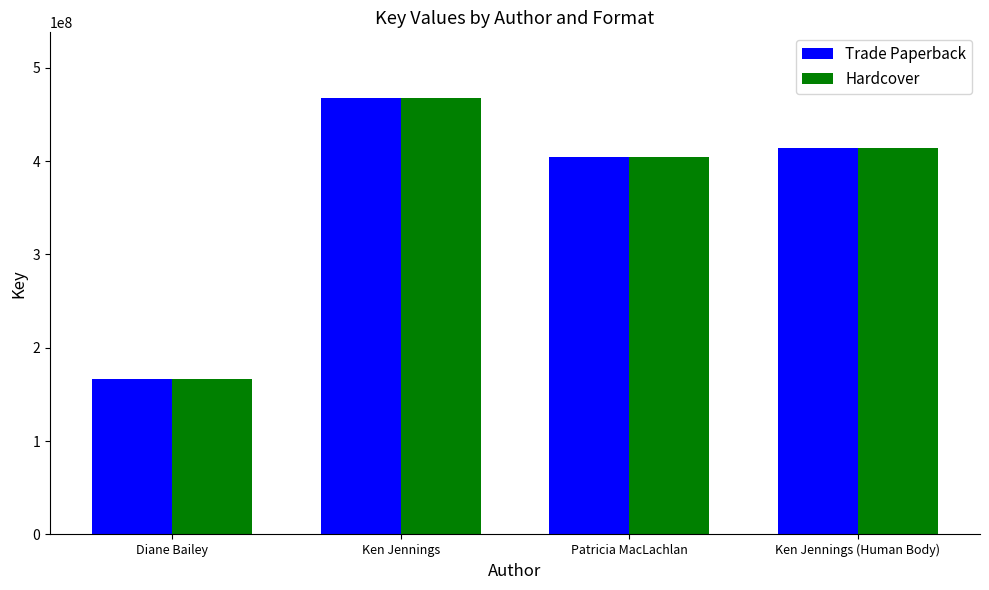

At how many categories does at least one series exceed 323060737?

3